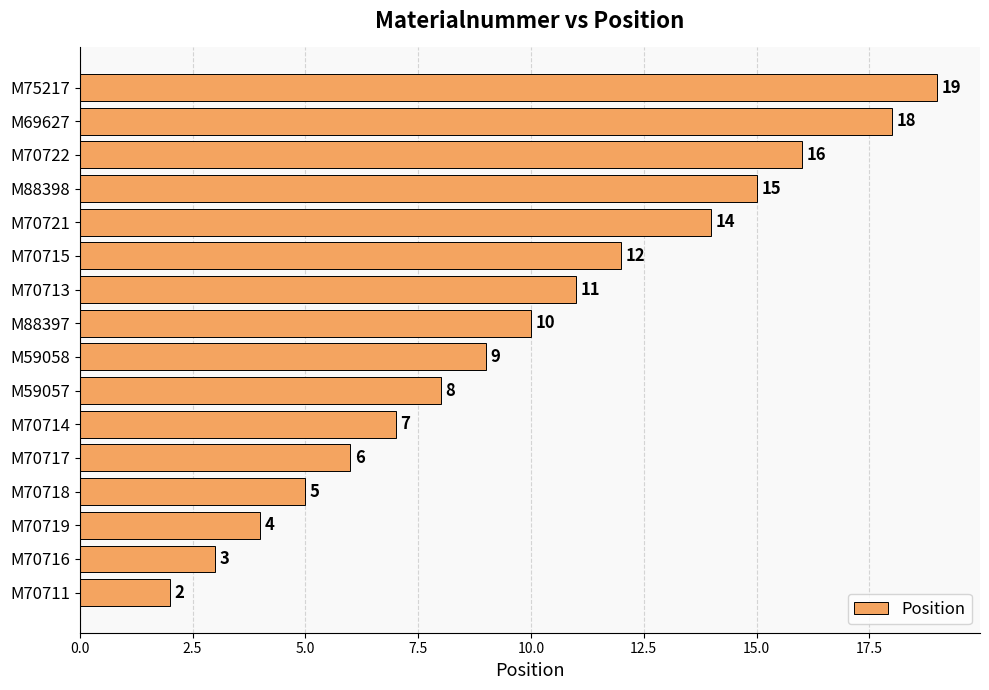

Rank the categories by value from lowest to highest.

M70711, M70716, M70719, M70718, M70717, M70714, M59057, M59058, M88397, M70713, M70715, M70721, M88398, M70722, M69627, M75217